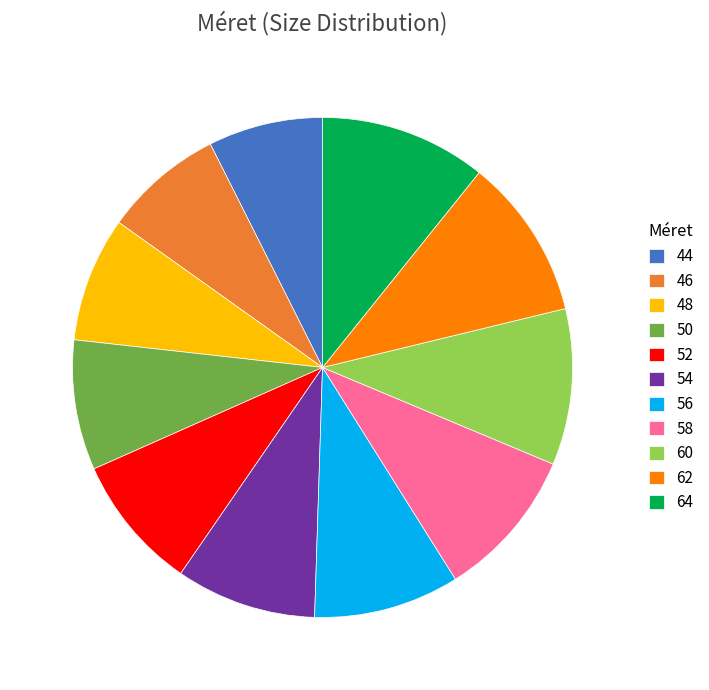

Do 46 and 60 together represent more than half of the pie?

No